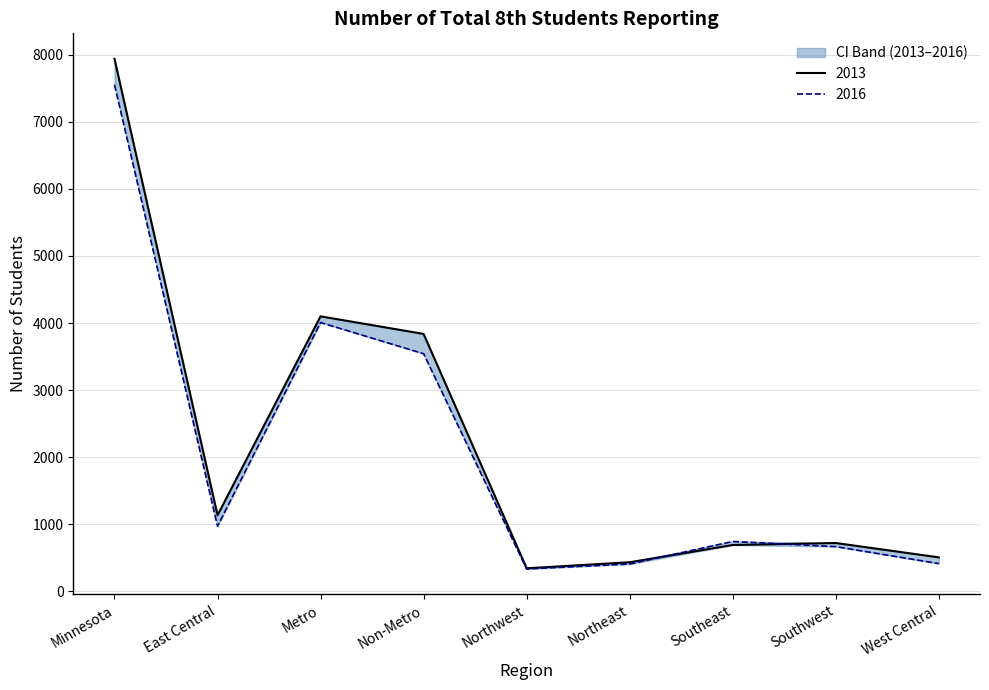

Does the chart display data point markers on the line(s)?

No